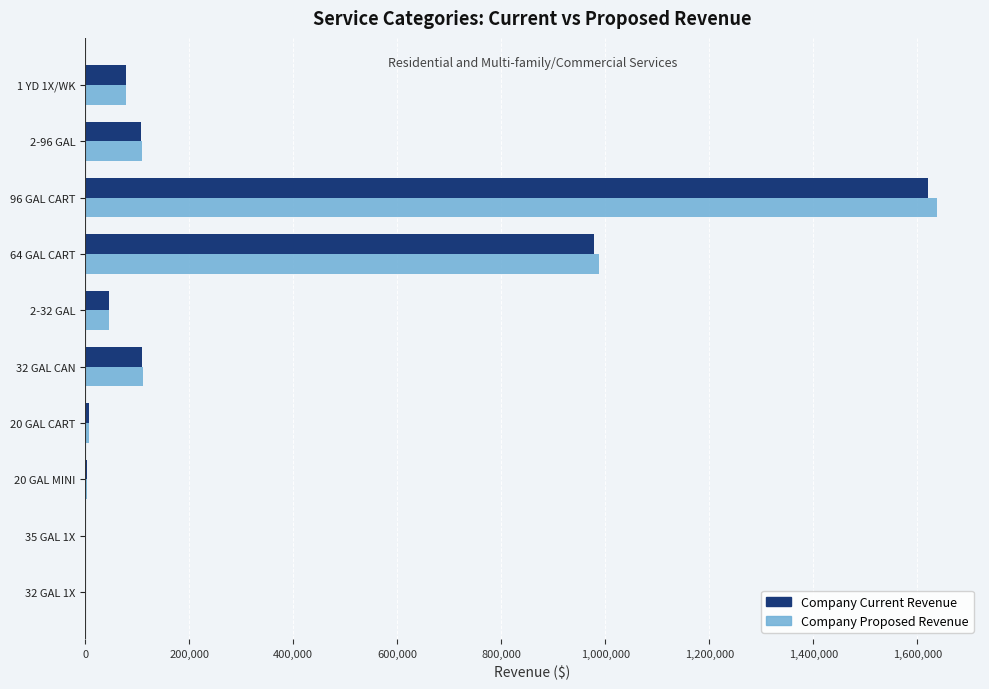

Is the value of Company Proposed Revenue at 2-32 GAL greater than the value of Company Current Revenue at 20 GAL MINI?

Yes